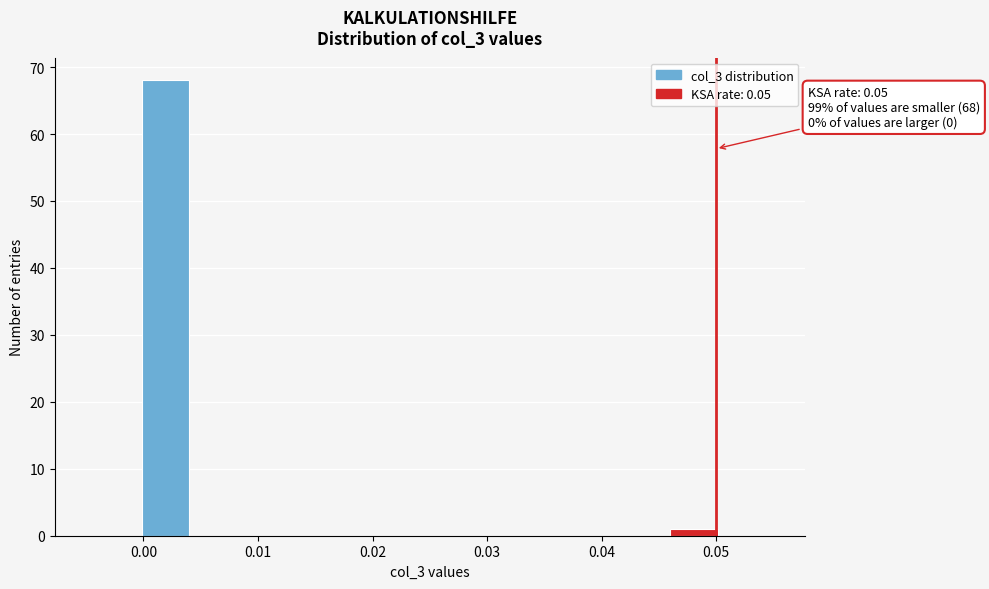

Over which range of the x-axis is the bar tallest?

0.000 to 0.004